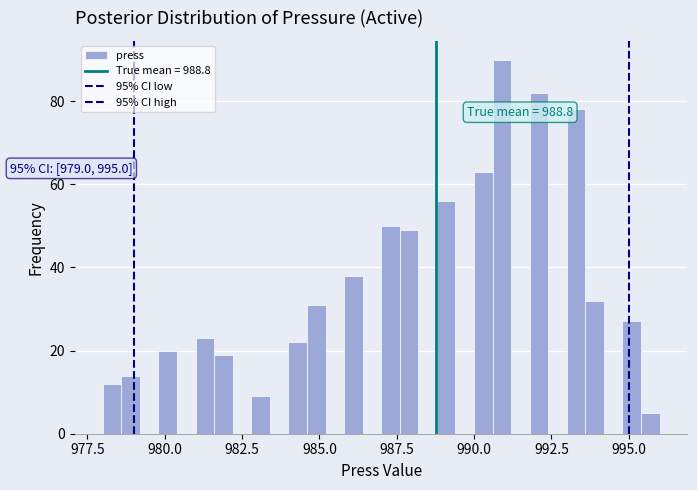

Read against the x-axis, roughly where is the centre of the tallest bar?

991.0